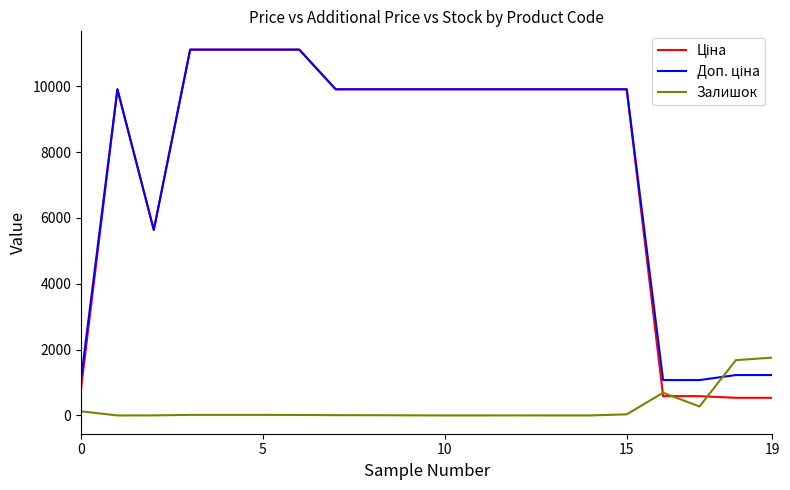

What is the highest value of the Залишок series?

1756.0